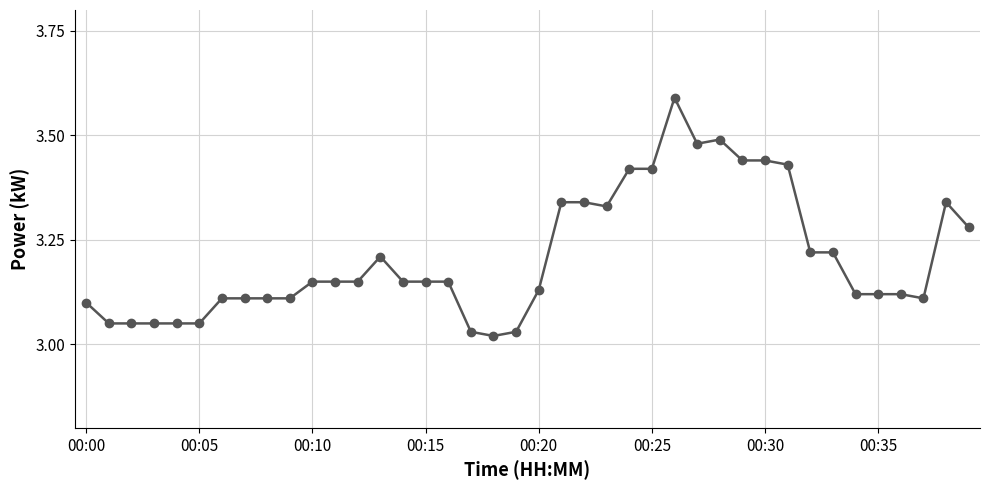

True or false: there are more than 0 points higher than both neighbors.

True